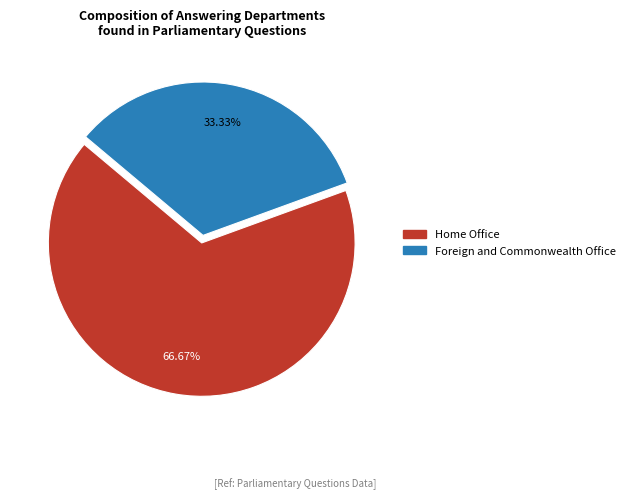

Is there any slice that represents more than half of the pie?

Yes